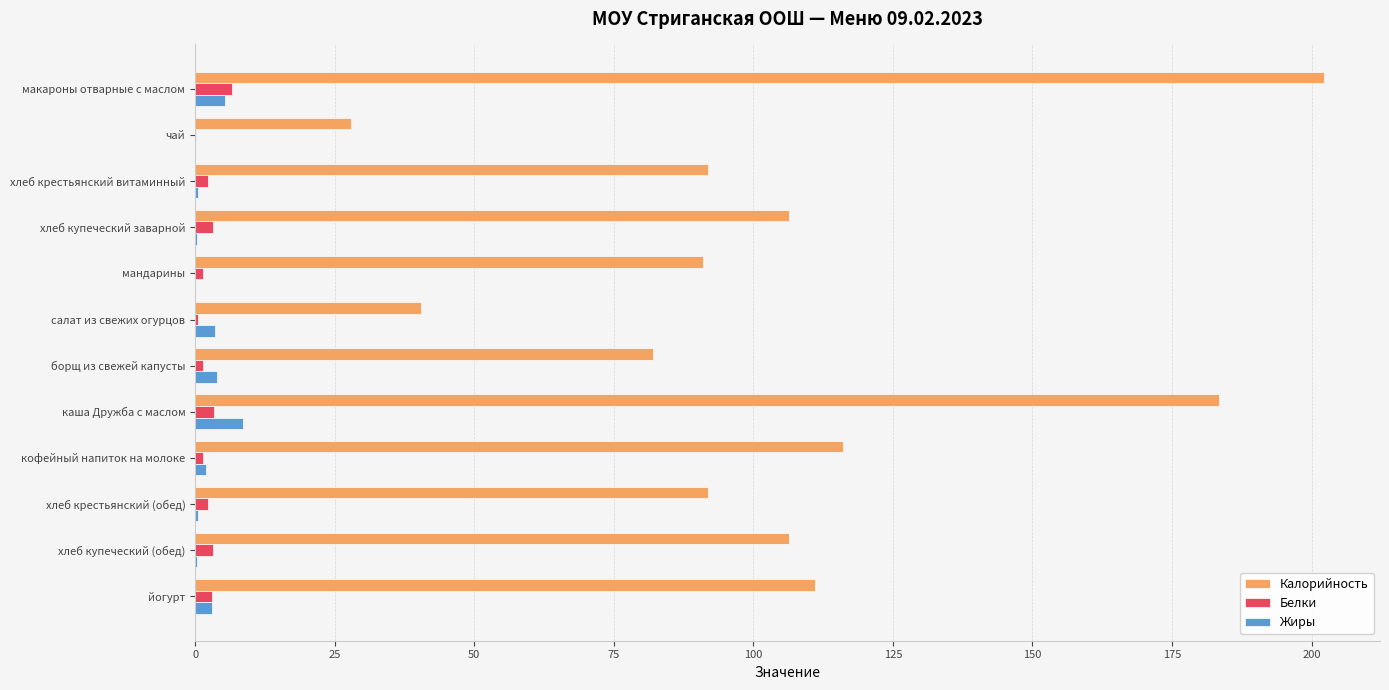

At which category does the chart reach its peak across all series?

макароны отварные с маслом